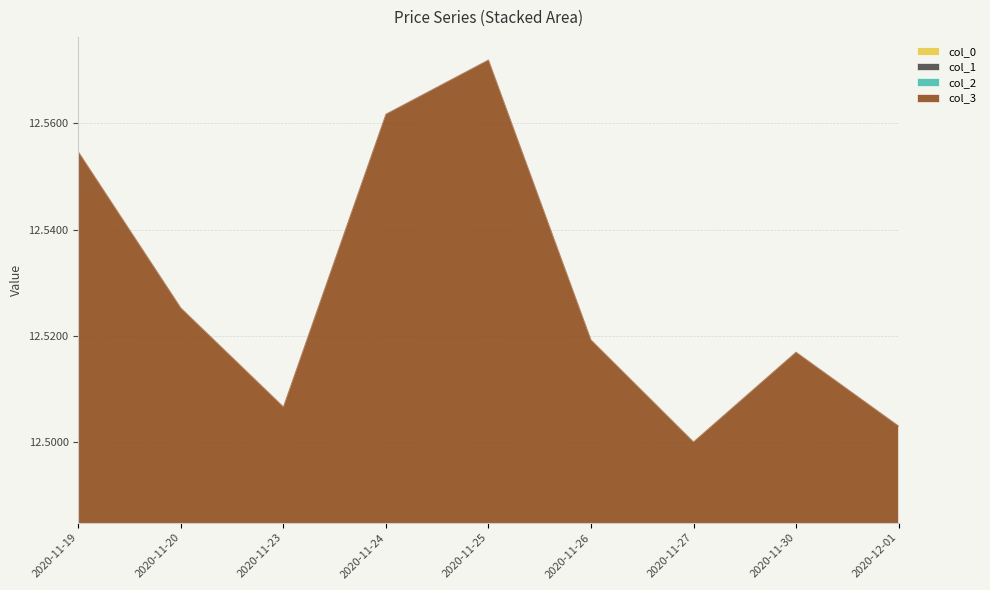

In col_0, how many points are higher than both neighbors (excluding endpoints)?

2